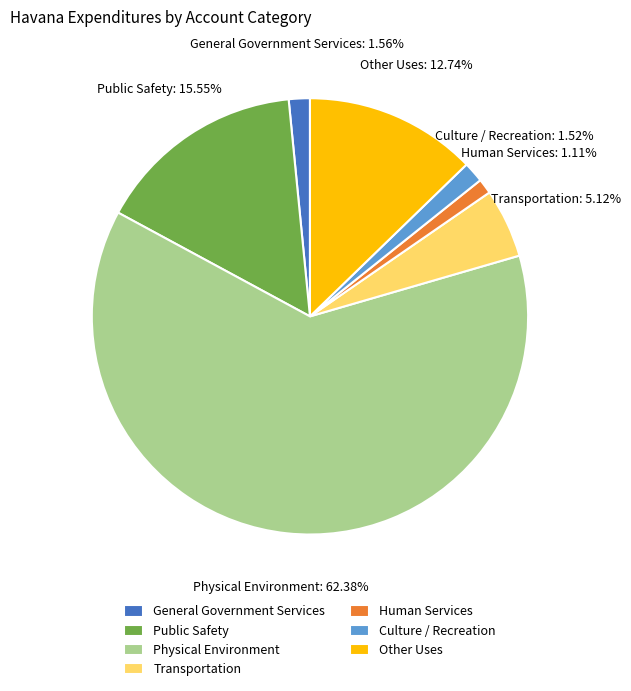

What portion of the pie excludes General Government Services?

98.4%